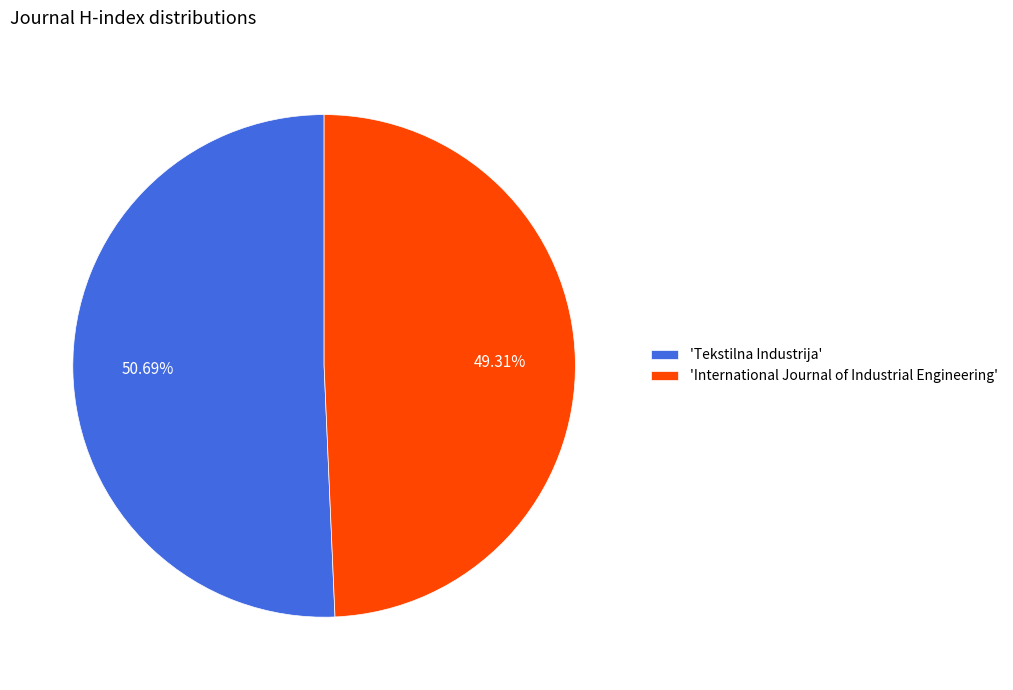

Which has a higher value, 'Tekstilna Industrija' or 'International Journal of Industrial Engineering'?

'Tekstilna Industrija'